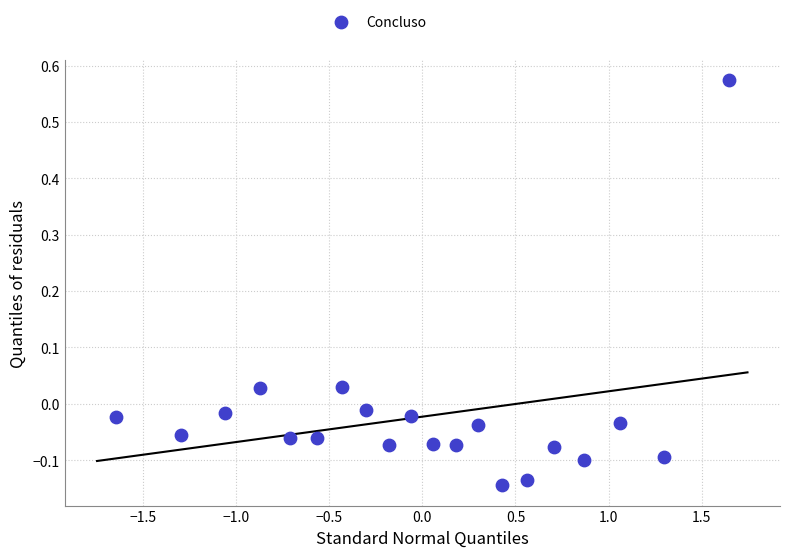

What is the range of X values (max minus min)?

3.3